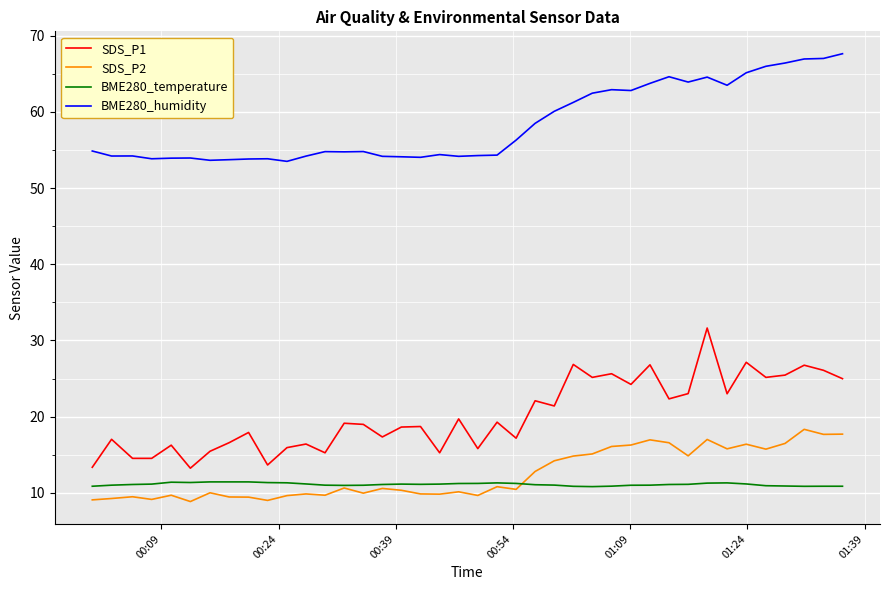

Rank the series by their maximum value, from highest to lowest.

BME280_humidity, SDS_P1, SDS_P2, BME280_temperature